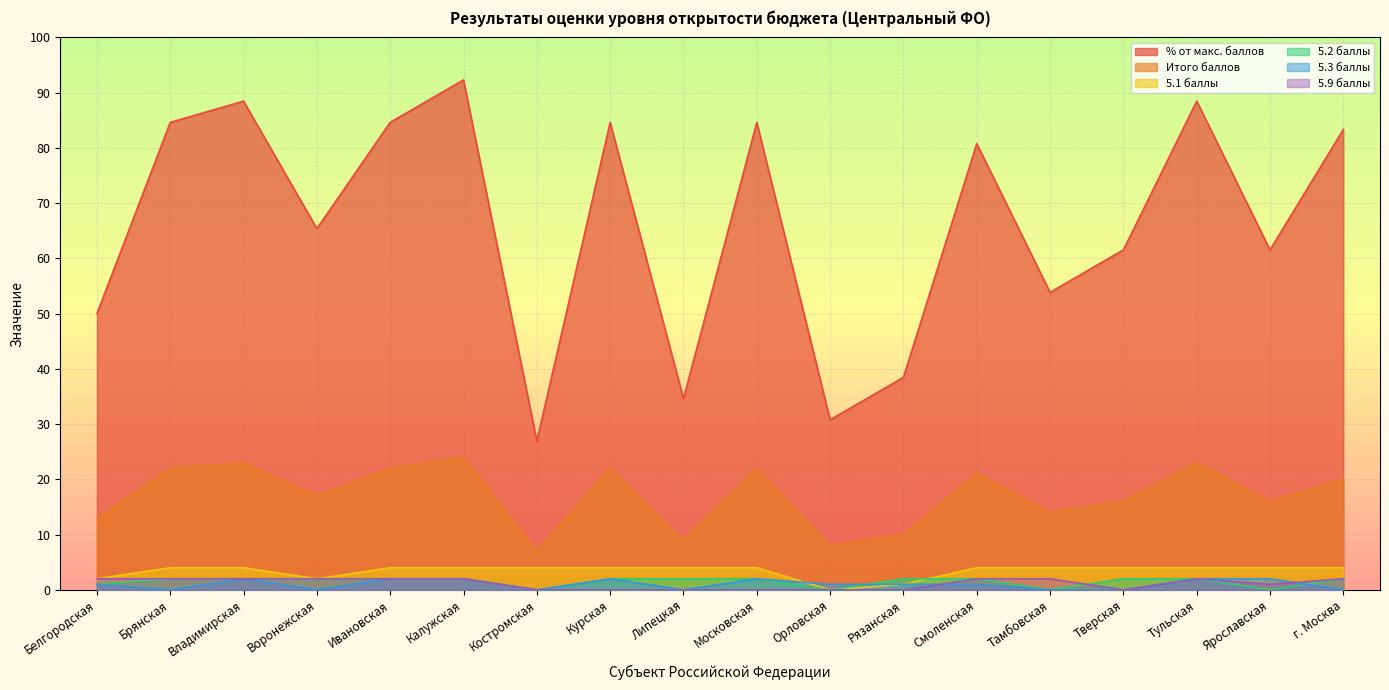

What is the value of the Итого баллов point at the 15th from the left?

16.0